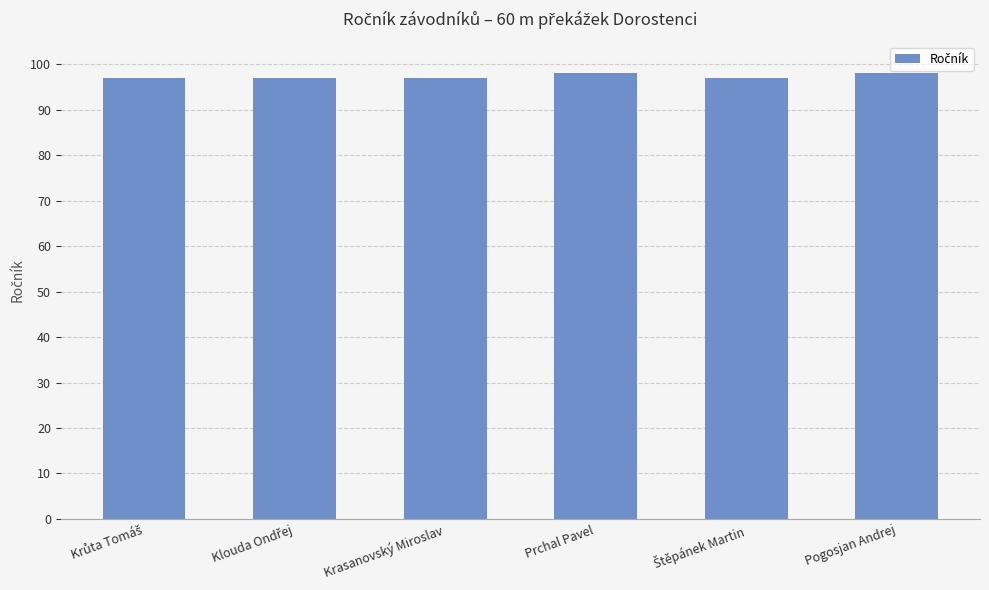

What position from the right is Prchal Pavel?

3